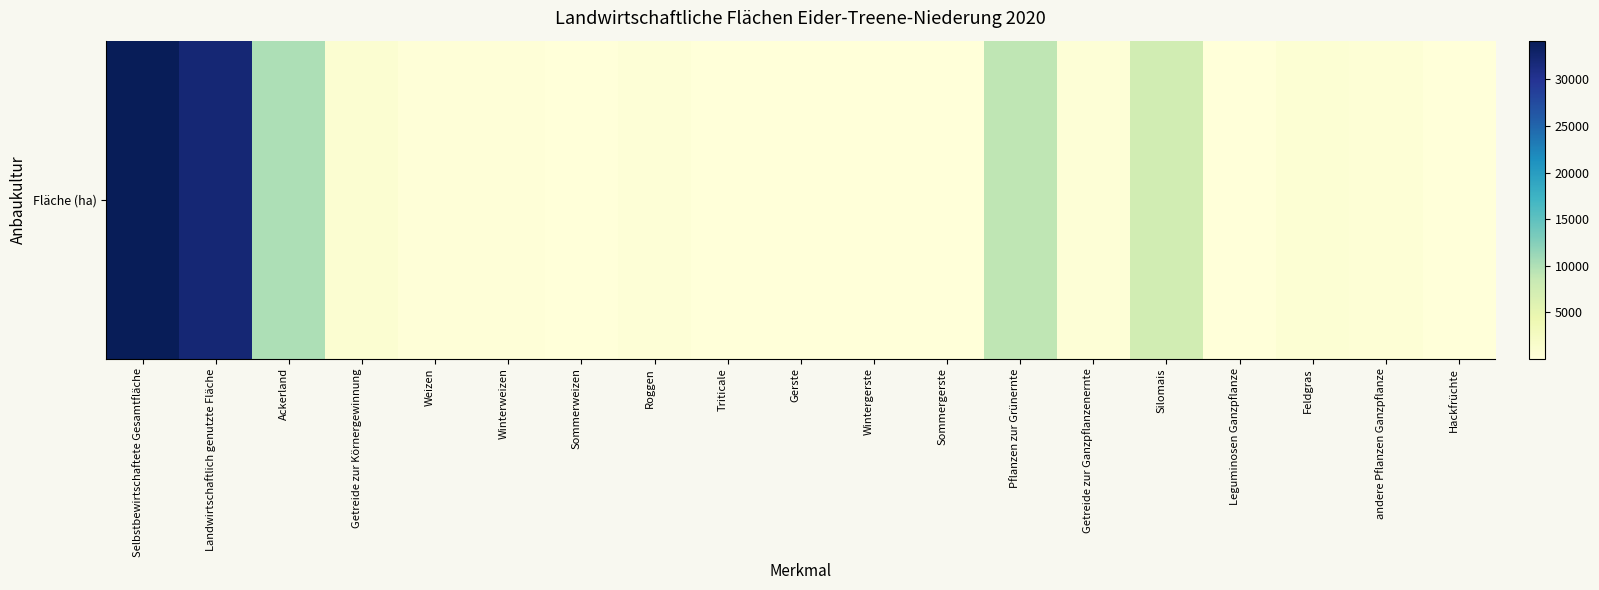

What is the average value?

5079